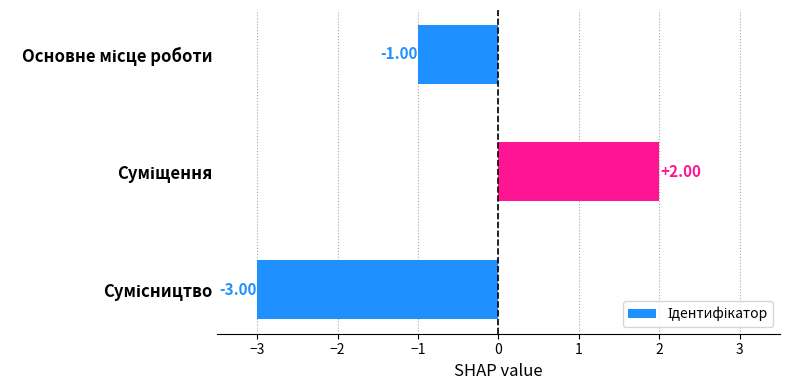

What is the difference between the maximum and minimum values?

5